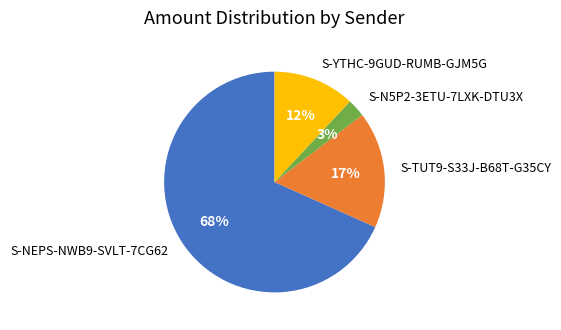

Rank the categories by value from lowest to highest.

S-N5P2-3ETU-7LXK-DTU3X, S-YTHC-9GUD-RUMB-GJM5G, S-TUT9-S33J-B68T-G35CY, S-NEPS-NWB9-SVLT-7CG62